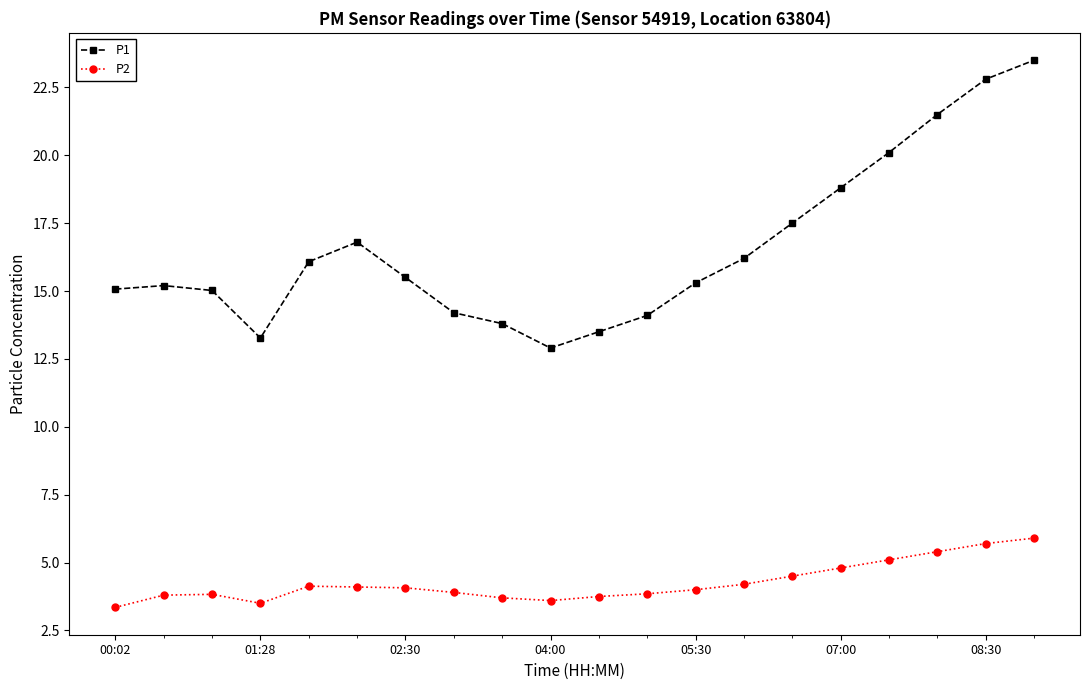

True or false: P2 and P1 cross at least once.

False